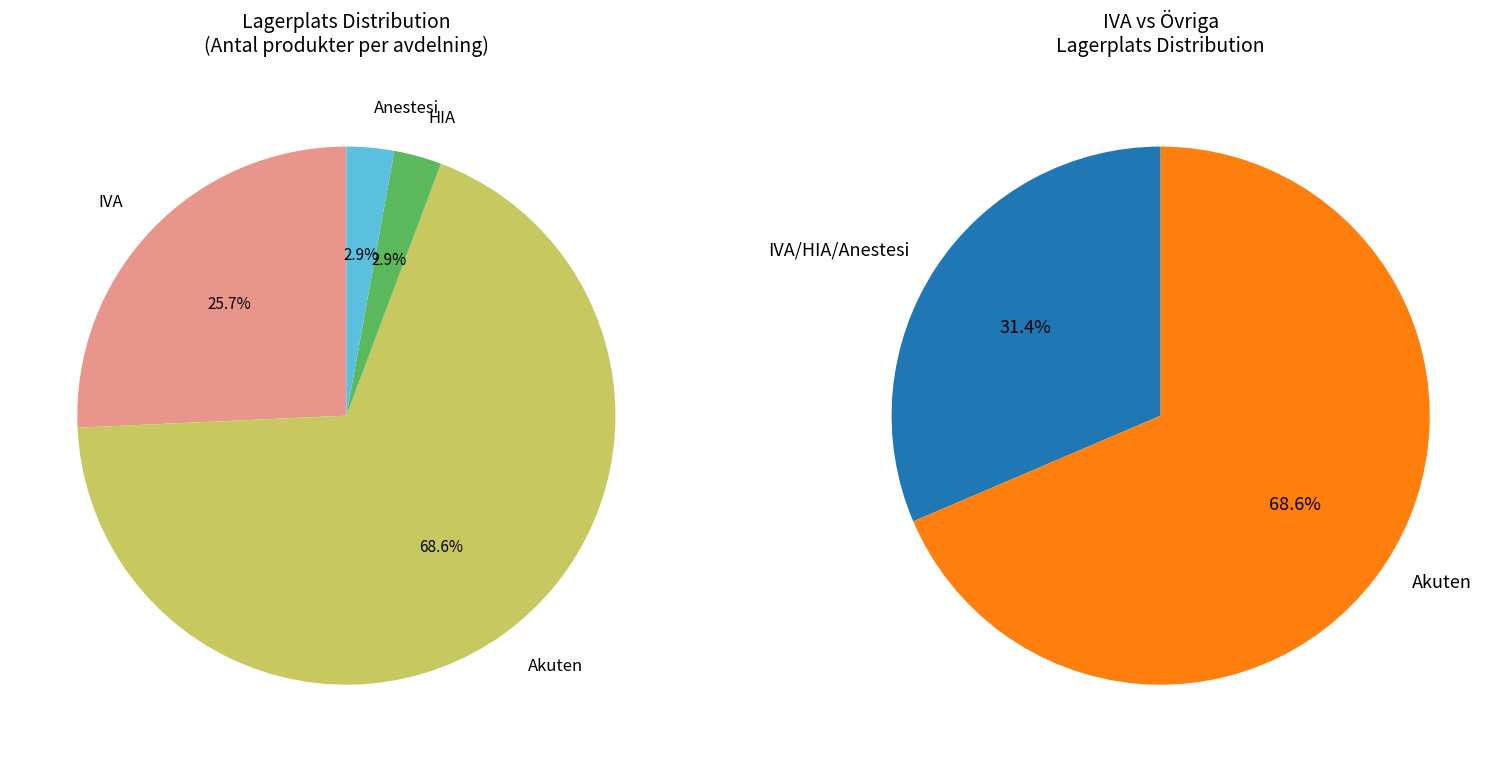

To the nearest percent, what is the combined percentage of Anestesi and IVA?

29%